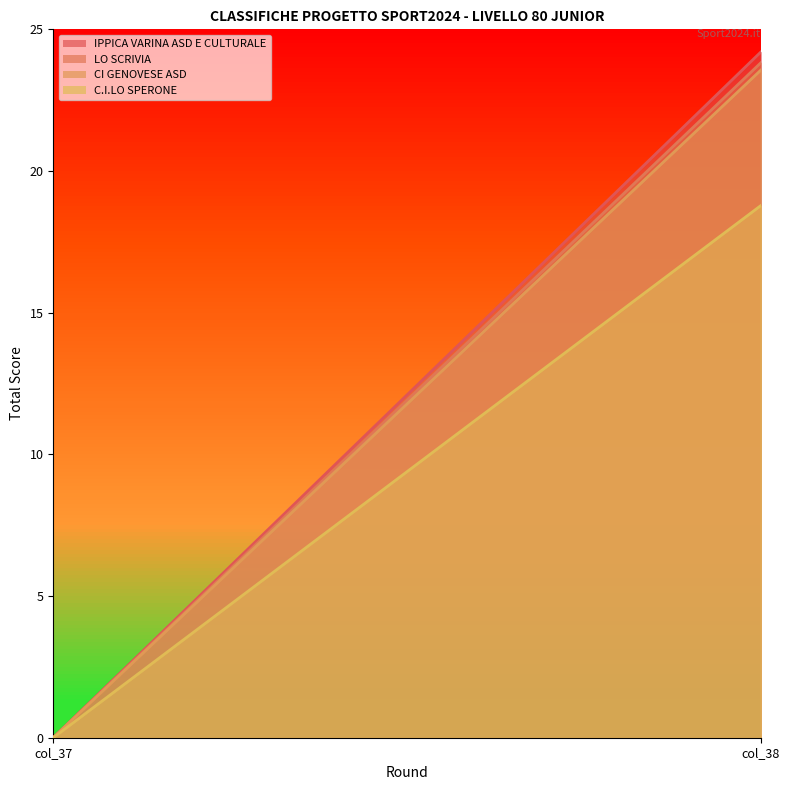

True or false: LO SCRIVIA has a value of 23.8 at col_38.

True